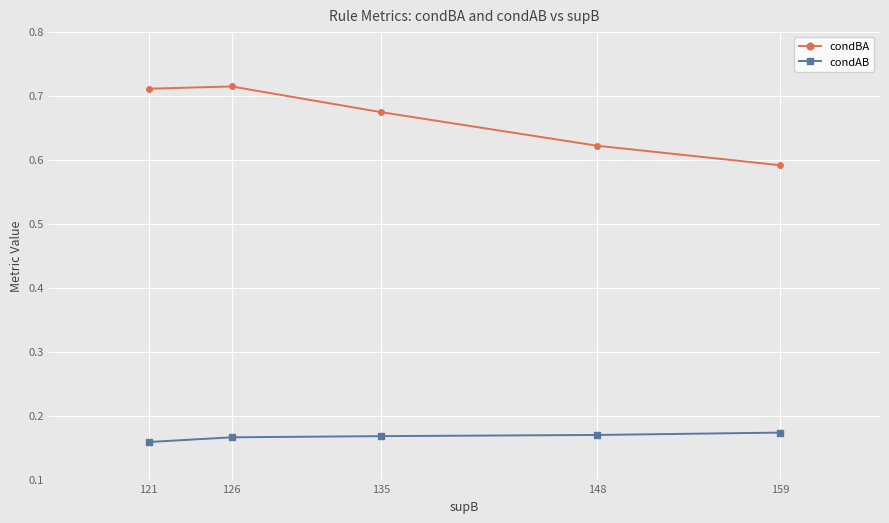

At how many categories does at least one series exceed 0?

5